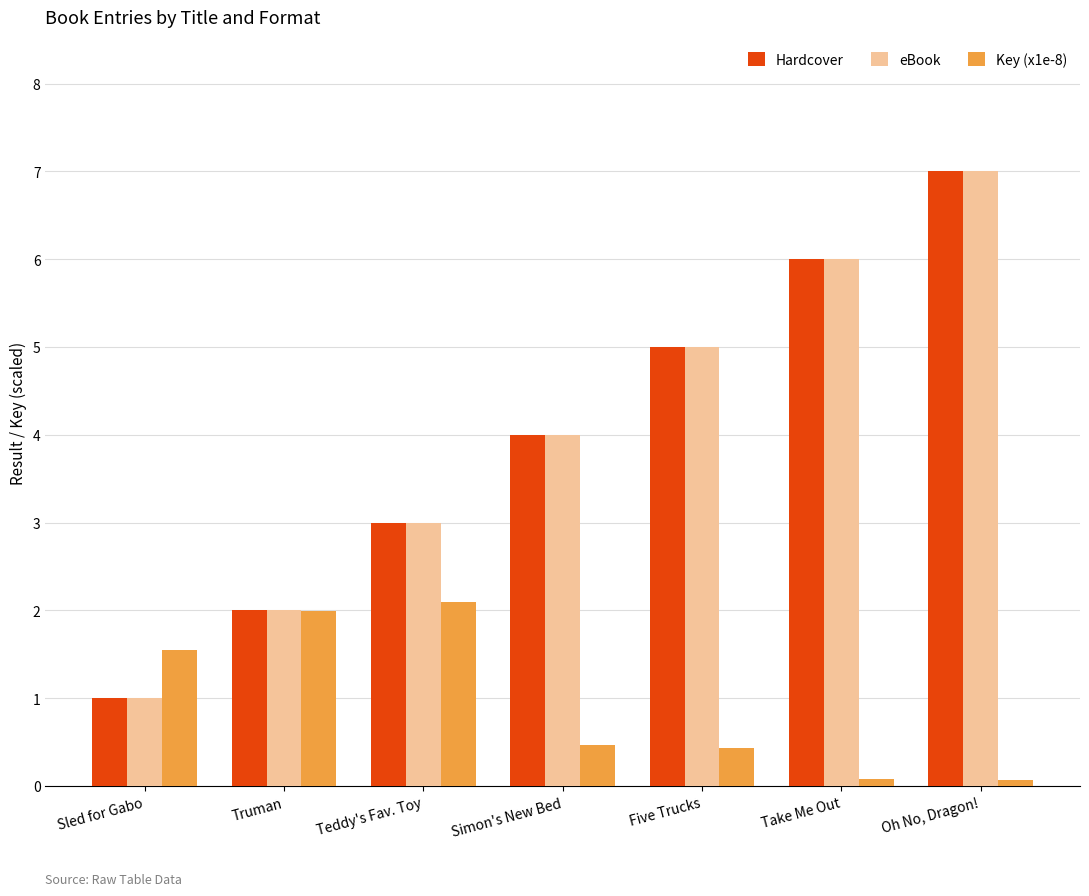

Reading left to right, list all the values displayed in this chart.

Hardcover: Sled for Gabo=1.0	Truman=2.0	Teddy's Fav. Toy=3.0	Simon's New Bed=4.0	Five Trucks=5.0	Take Me Out=6.0	Oh No, Dragon!=7.0
eBook: Sled for Gabo=1.0	Truman=2.0	Teddy's Fav. Toy=3.0	Simon's New Bed=4.0	Five Trucks=5.0	Take Me Out=6.0	Oh No, Dragon!=7.0
Key (x1e-8): Sled for Gabo=1.5	Truman=2.0	Teddy's Fav. Toy=2.1	Simon's New Bed=0.5	Five Trucks=0.4	Take Me Out=0.1	Oh No, Dragon!=0.1